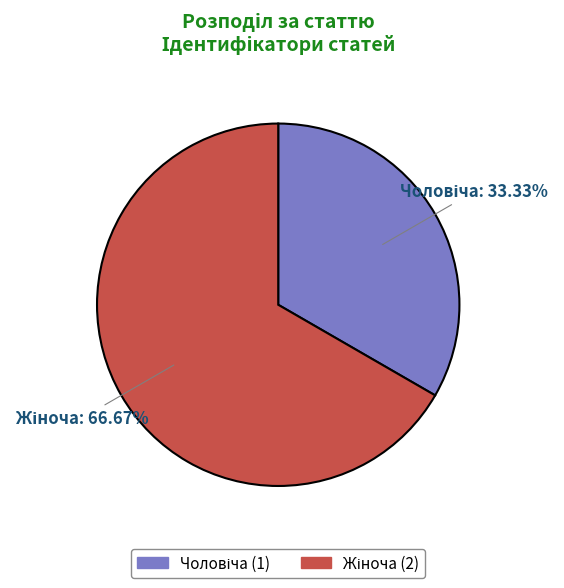

Is there any slice that represents more than half of the pie?

Yes